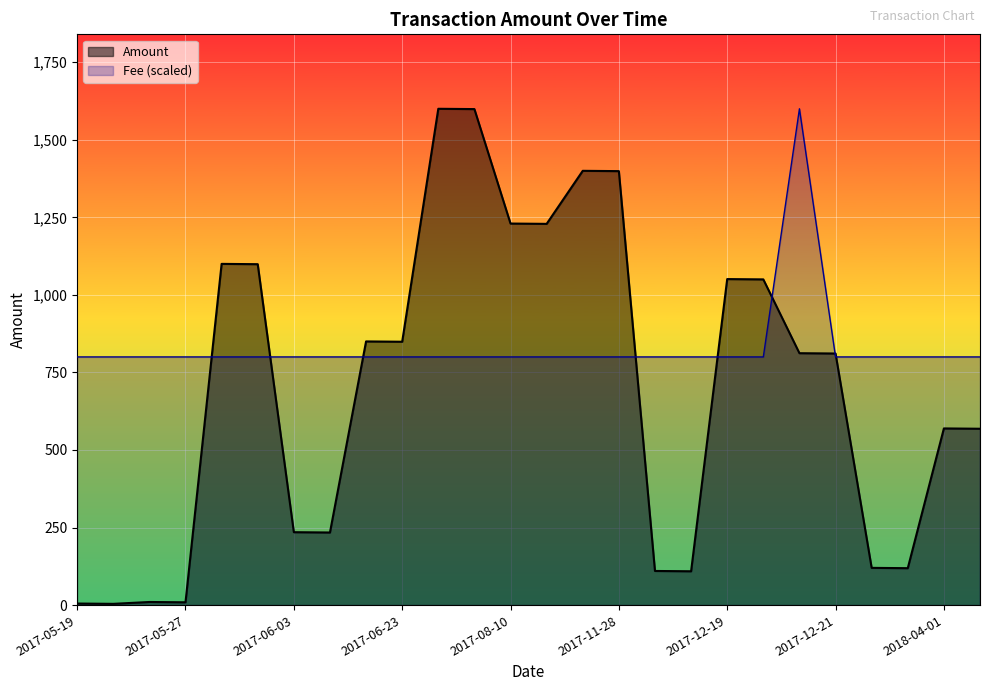

Which category has the highest value in the Amount series?

2017-07-19